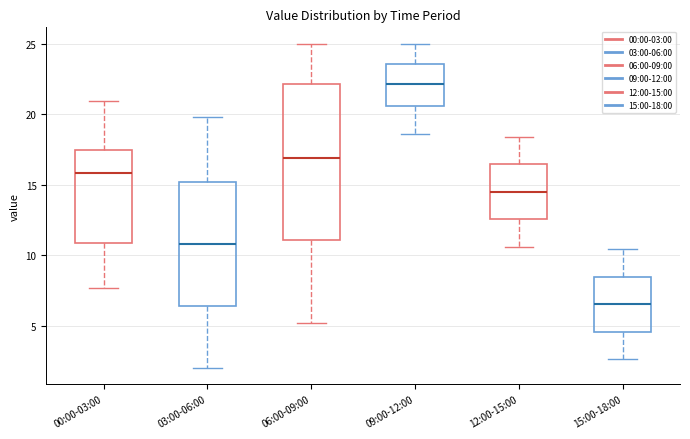

Where does the upper whisker of the box for 15:00-18:00 end on the y-axis? The values are not printed on the chart, so give them approximately, as read against the axis.

10.5